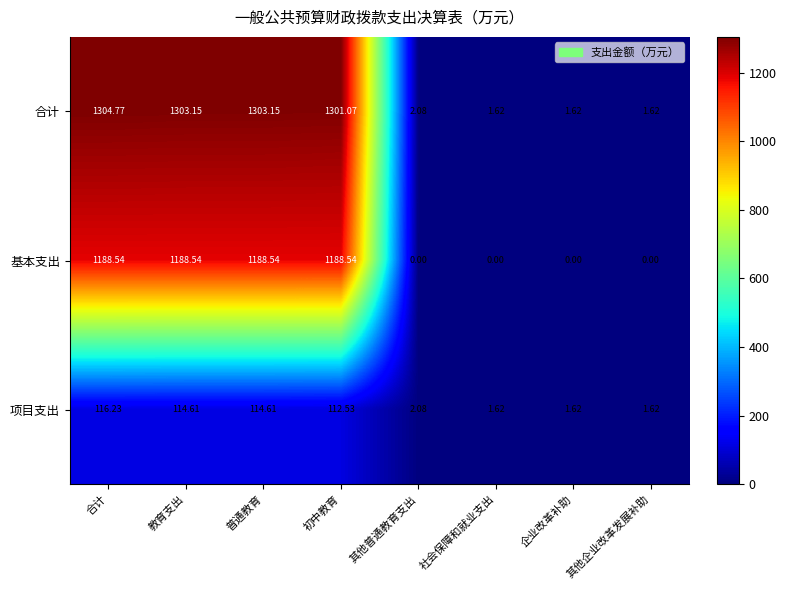

Rank the series by their maximum value, from lowest to highest.

项目支出, 基本支出, 合计